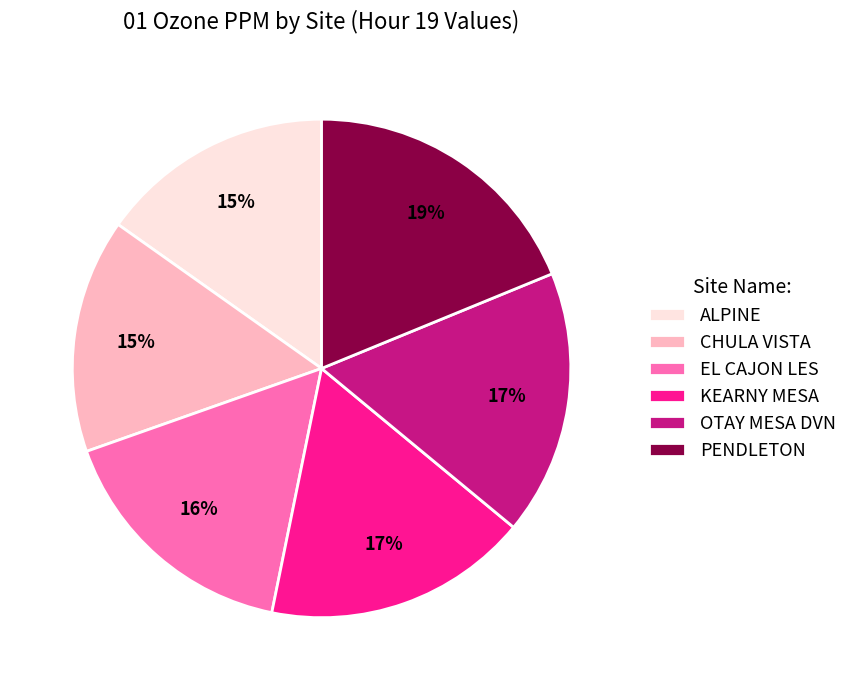

Do OTAY MESA DVN and ALPINE together represent more than half of the pie?

No